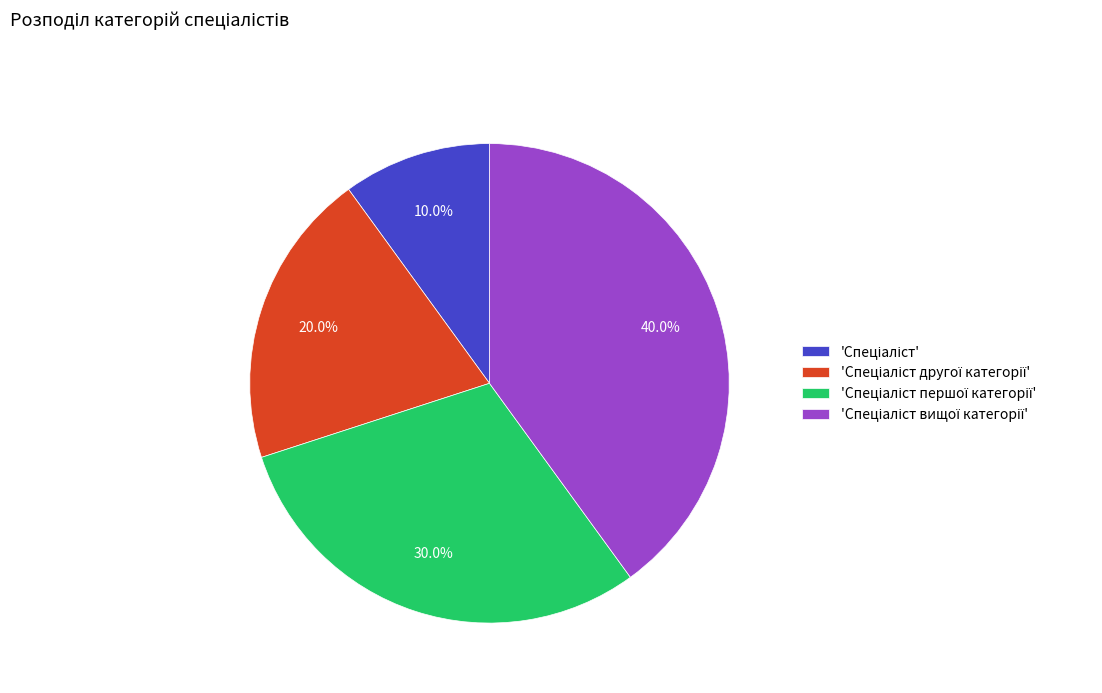

Is there any slice that represents more than half of the pie?

No